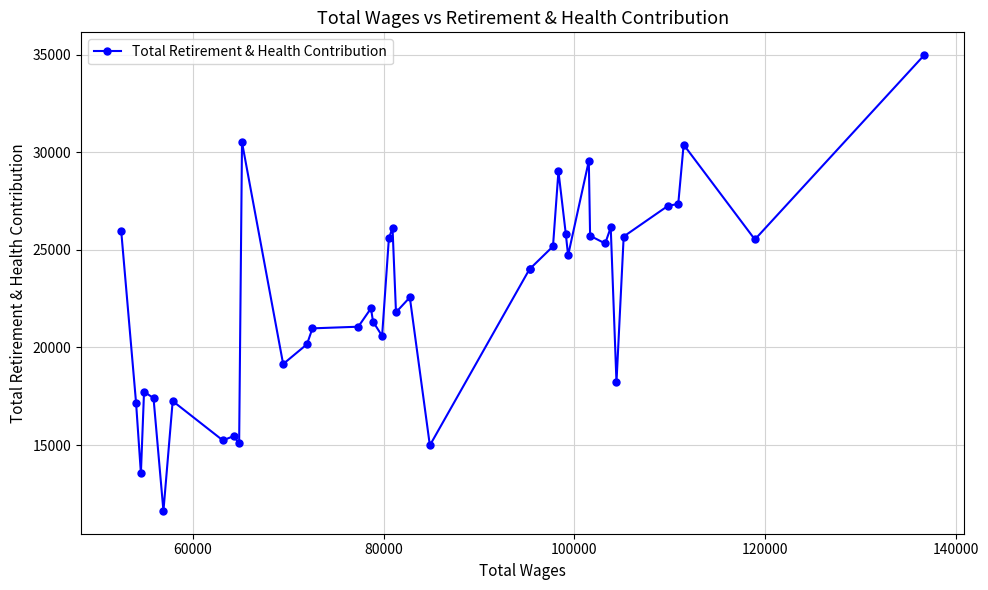

True or false: the data has more than 2 interior local peaks.

True